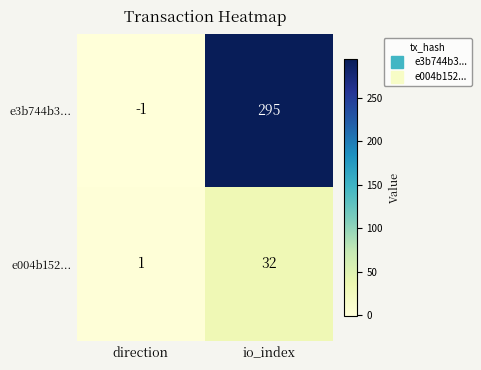

True or false: e3b744b3... has a value of 295 at io_index.

True